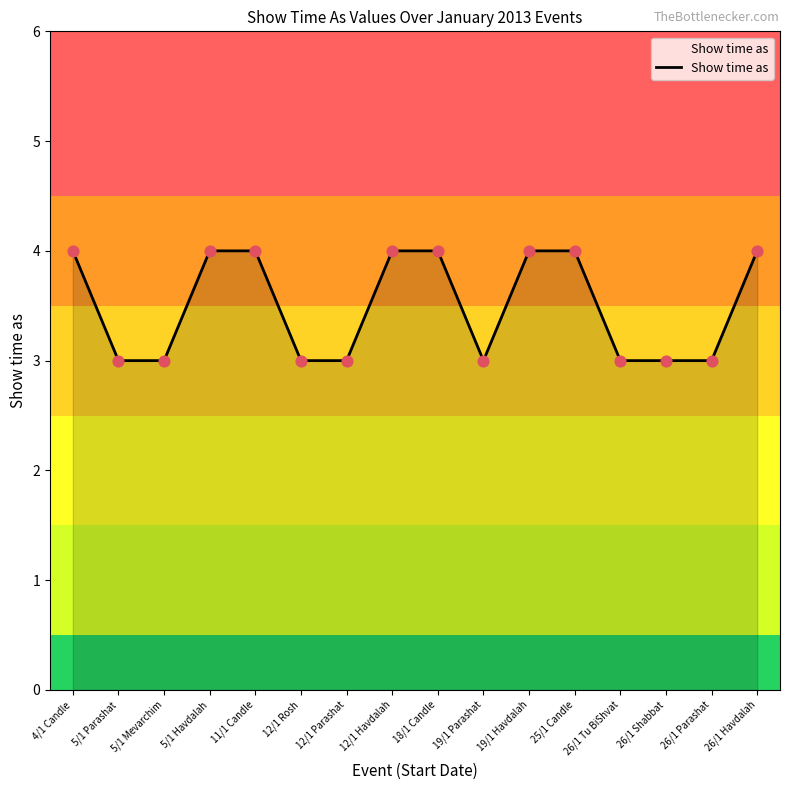

Which has a higher value, 12/1 Havdalah or 26/1 Parashat?

12/1 Havdalah